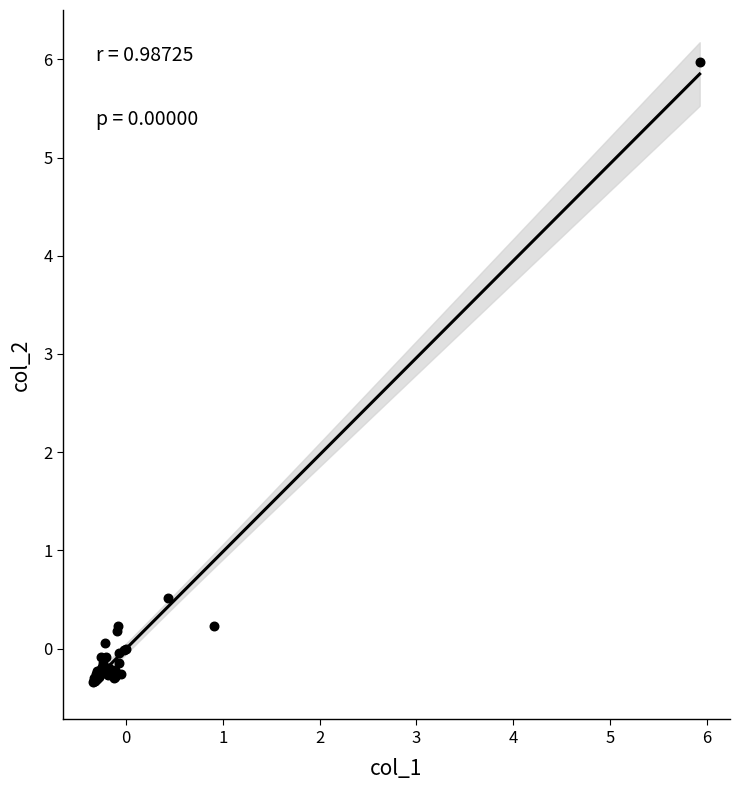

What Y value in the scatter plot is closest to 2?

0.5